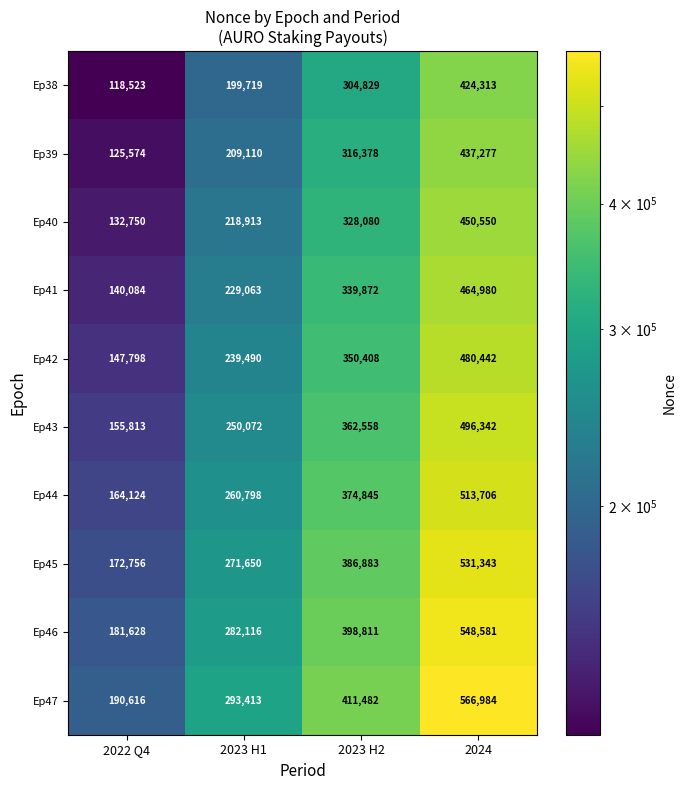

At which category is the sum across all series the highest?

2024